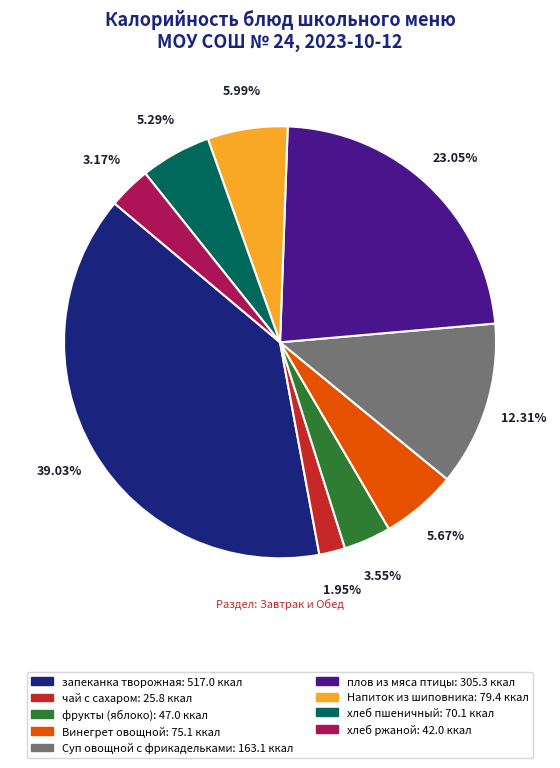

Which has a higher value, запеканка творожная or плов из мяса птицы?

запеканка творожная